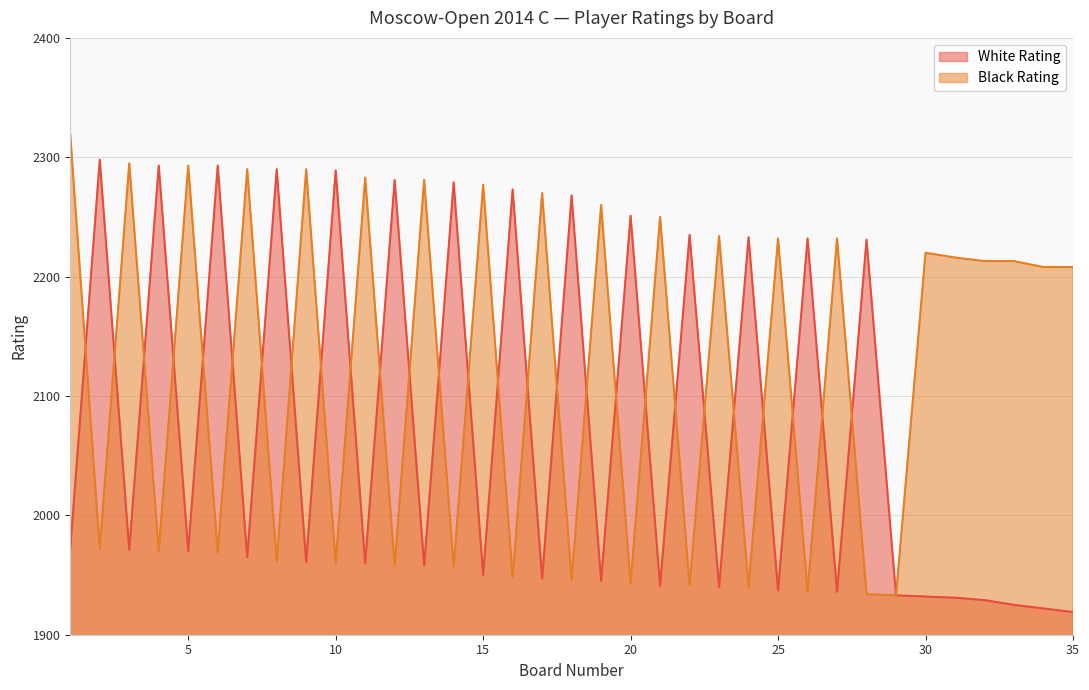

What are all the series names shown in the legend?

White Rating, Black Rating